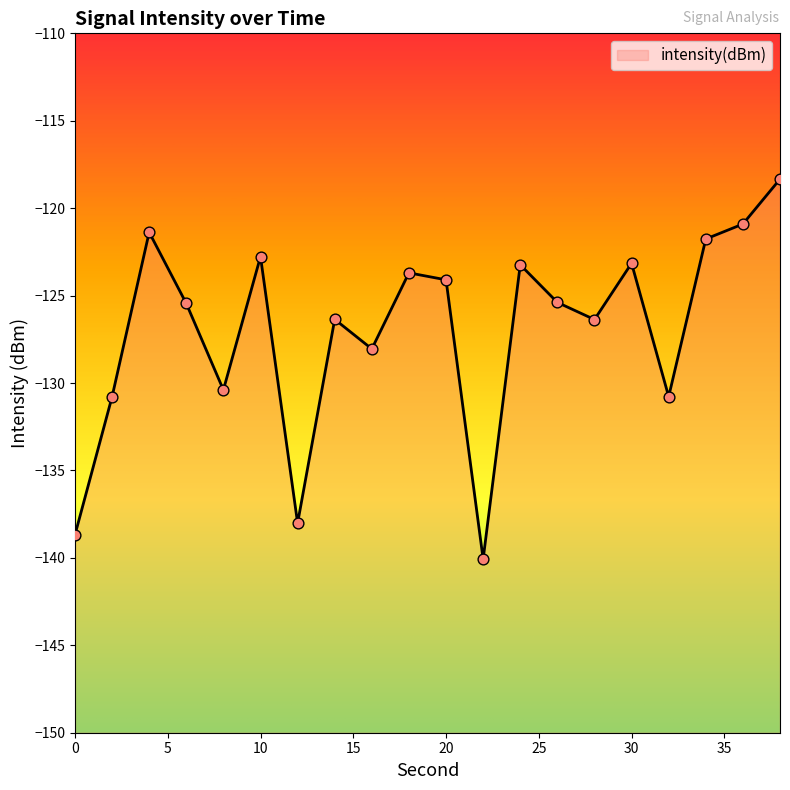

What is the change in value from 12 to 30?

+14.9